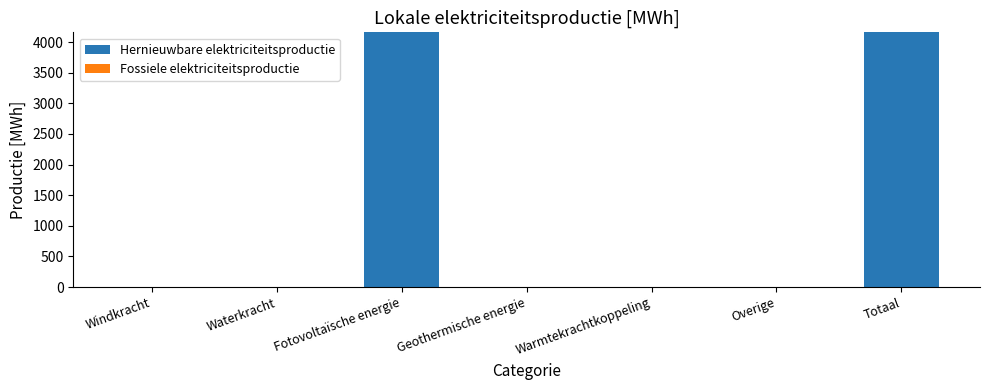

Between Geothermische energie and Totaal, which is larger?

Totaal